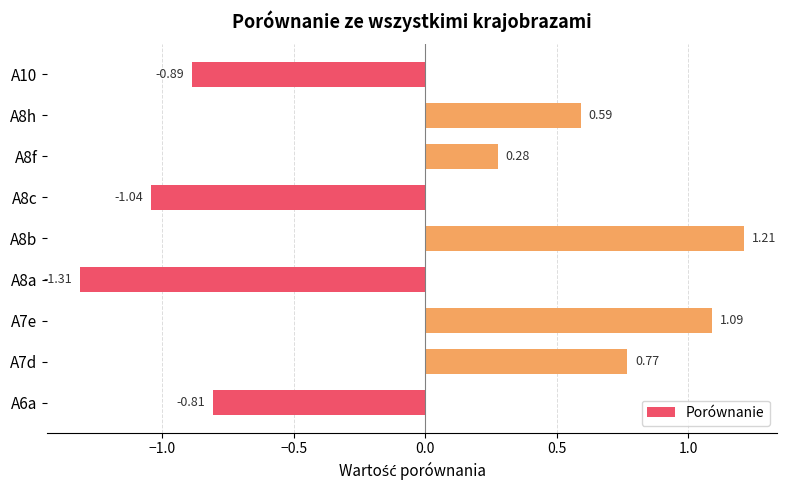

What is the change in value from A8f to A10?

-1.2